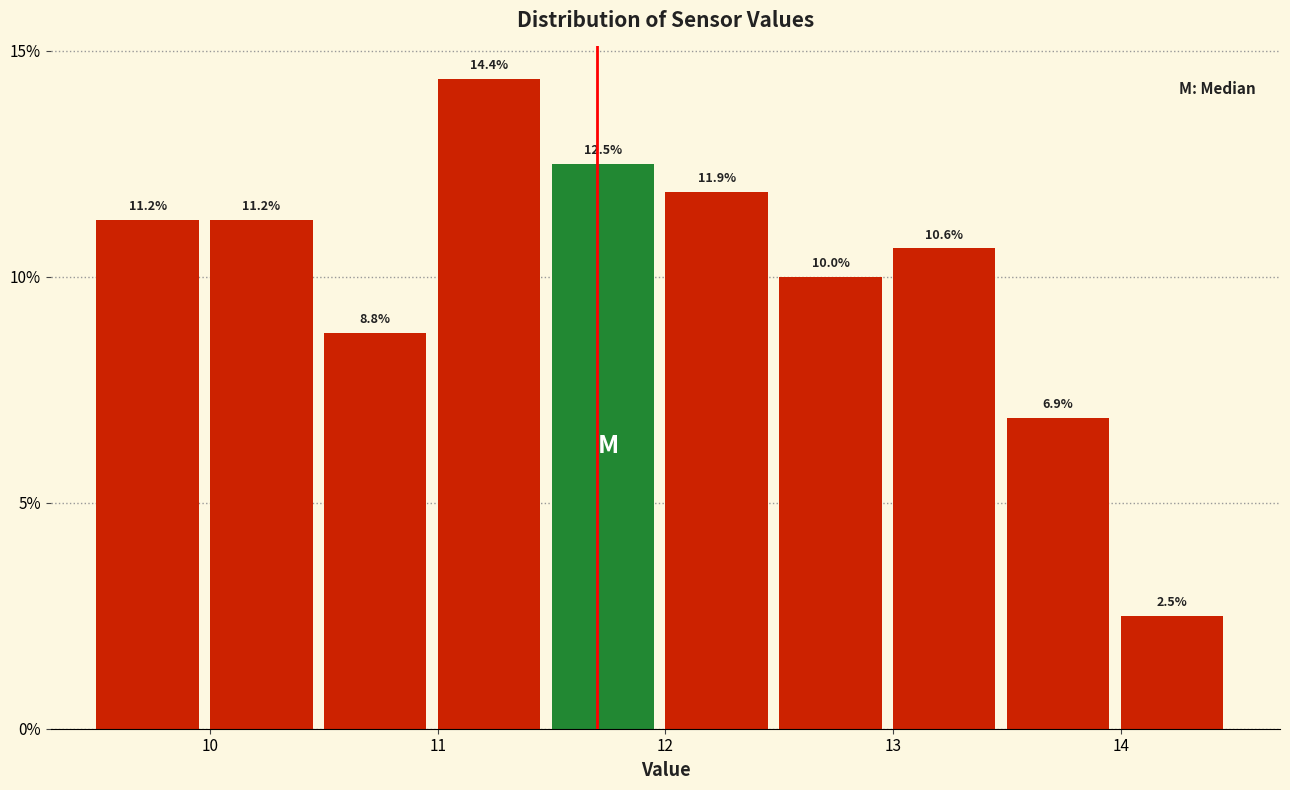

What is the height of the bar covering 9.5 to 10.0 on the x-axis?

11.2